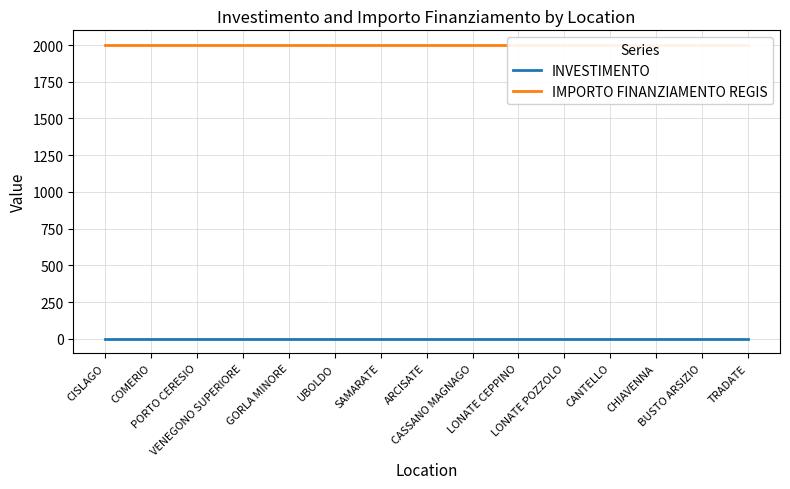

Between GORLA MINORE and SAMARATE, which series saw the biggest shift?

INVESTIMENTO